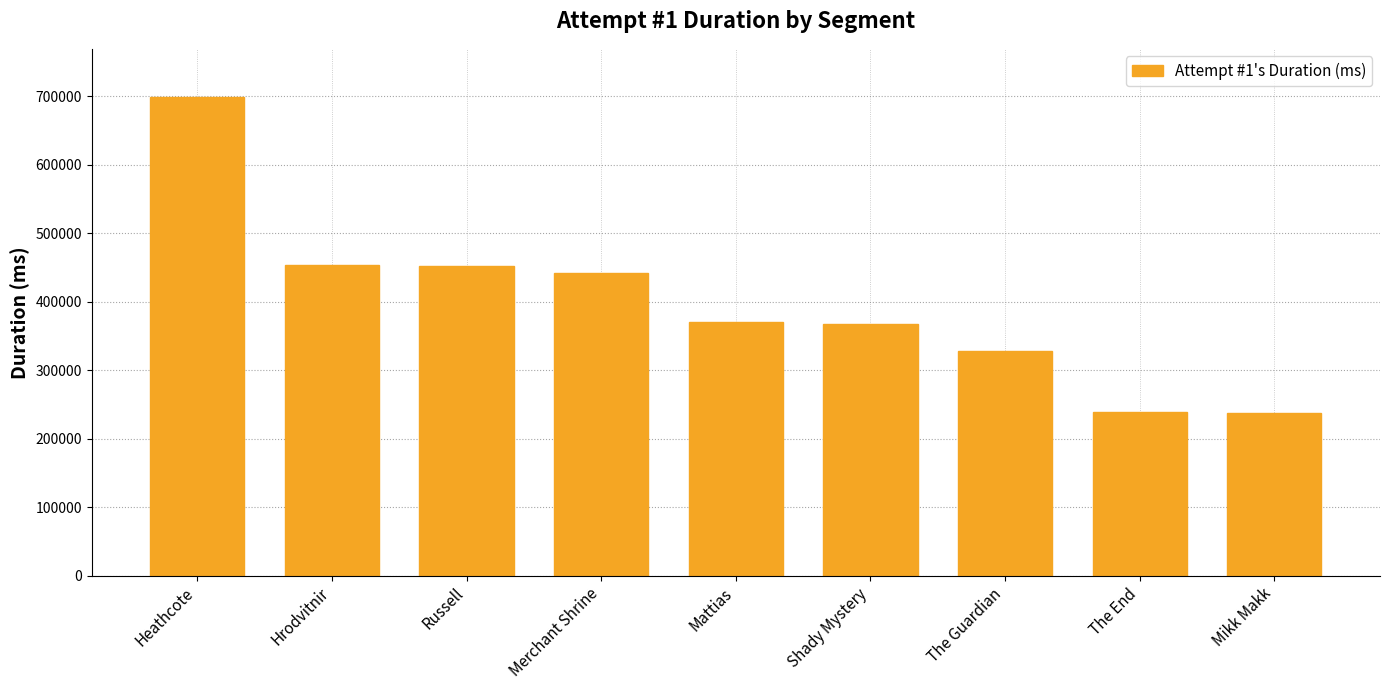

What is the value of the 5th bar from the left?

370326